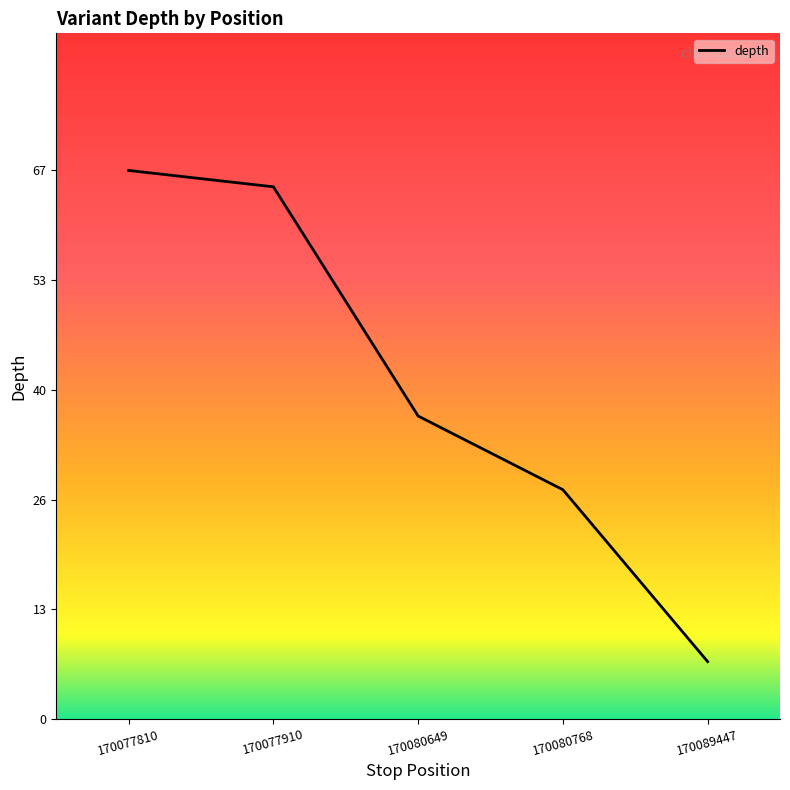

Which has a higher value, 170089447 or 170077810?

170077810